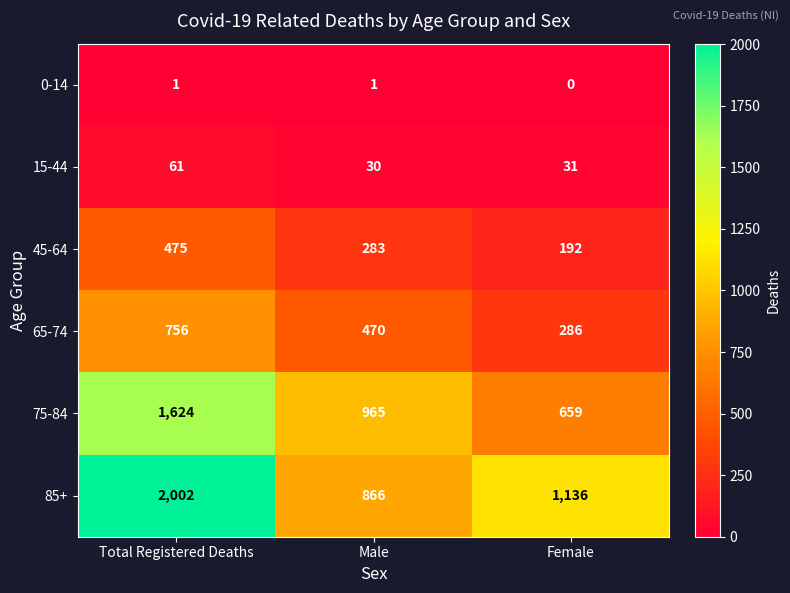

What is the total value across all series at Female?

2304